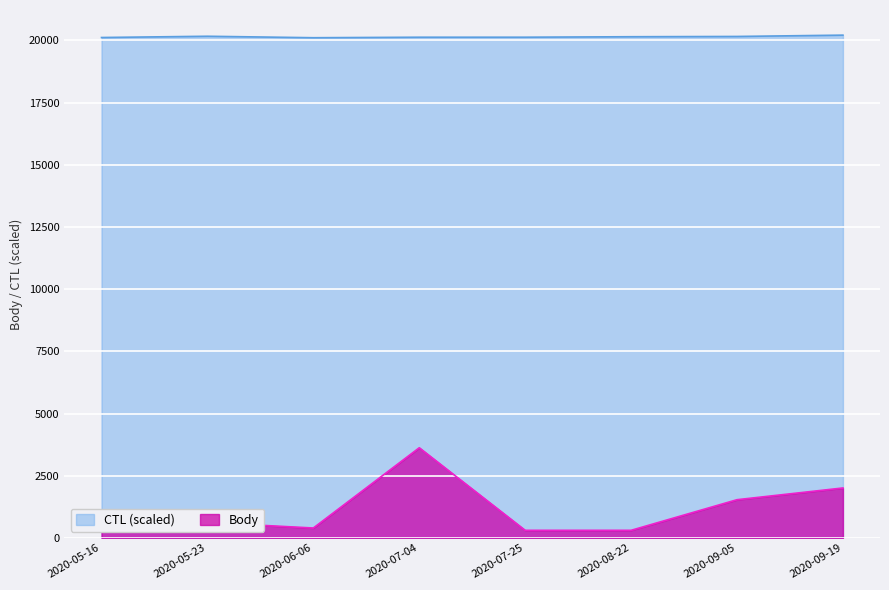

What is the approximate value of CTL at 2020-09-05?

20162.4